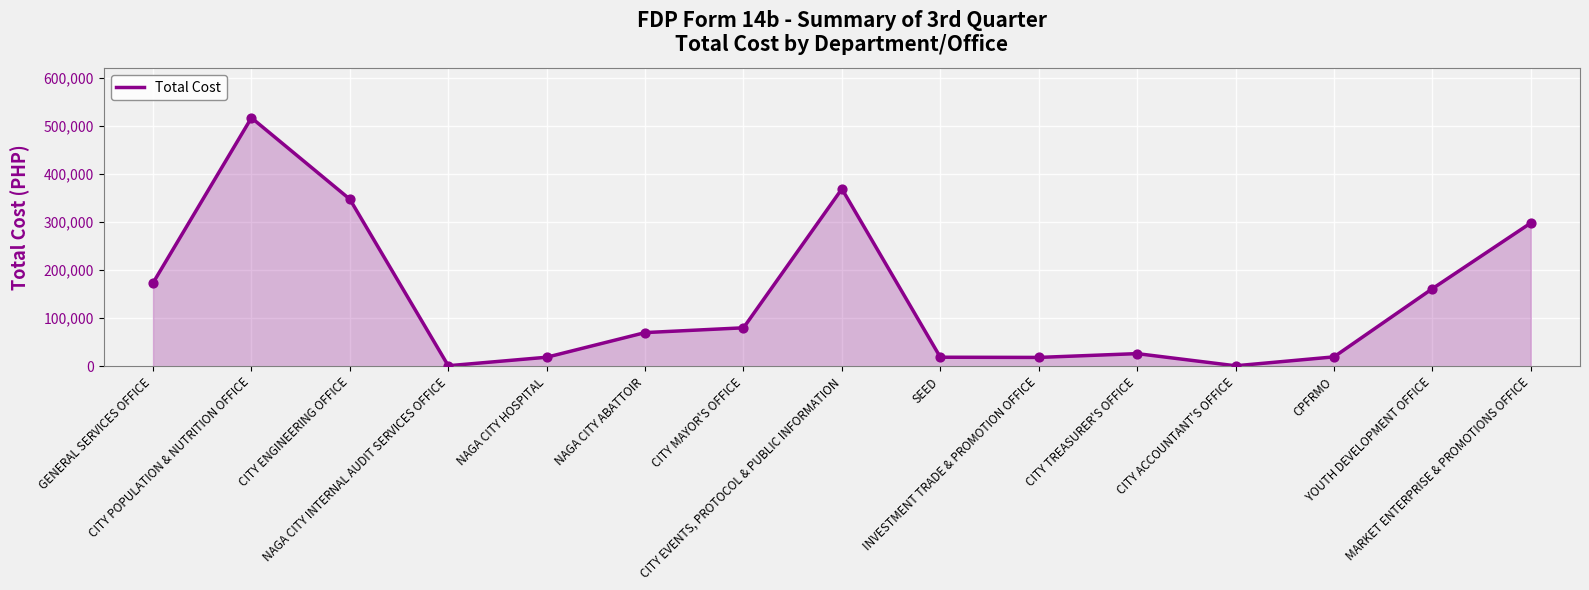

What is the change in value from GENERAL SERVICES OFFICE to YOUTH DEVELOPMENT OFFICE?

-11980.0